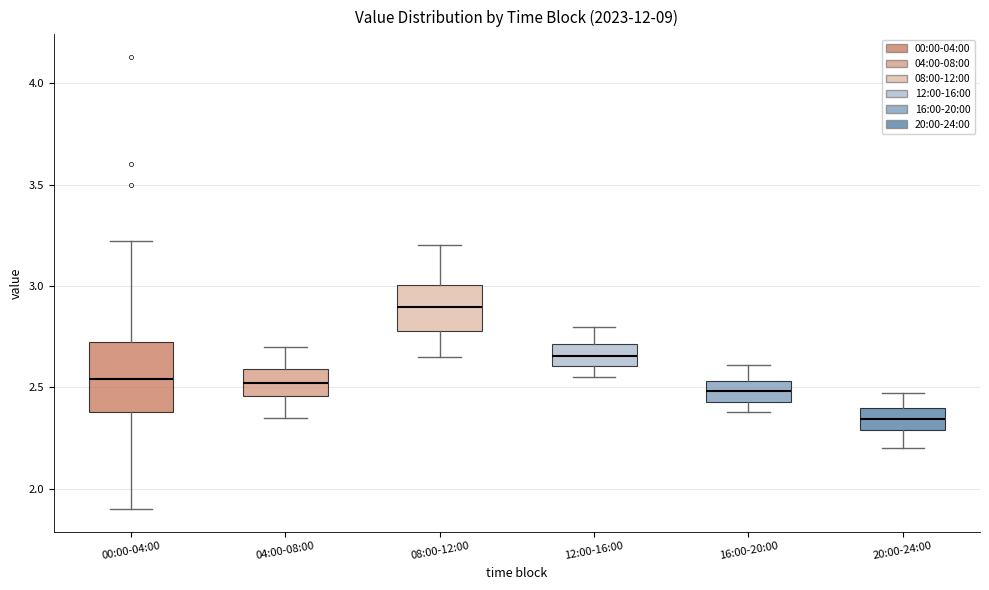

Comparing the boxes themselves (not the whiskers), which one is the tallest?

00:00-04:00